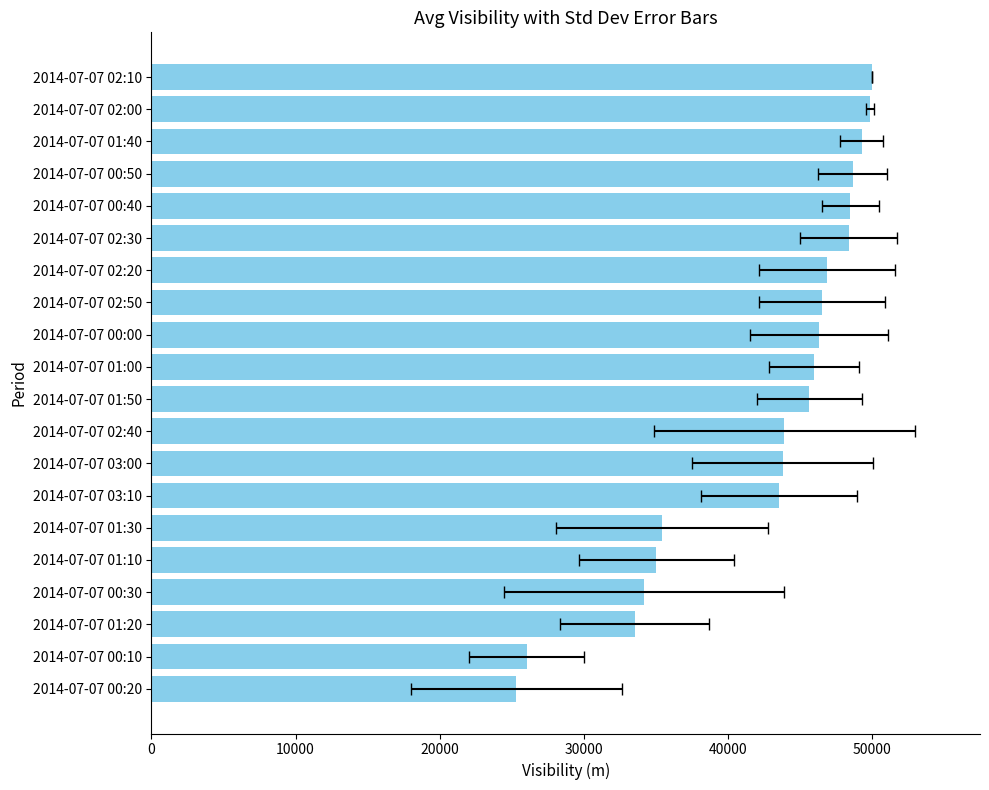

How many values are below 45973?

10